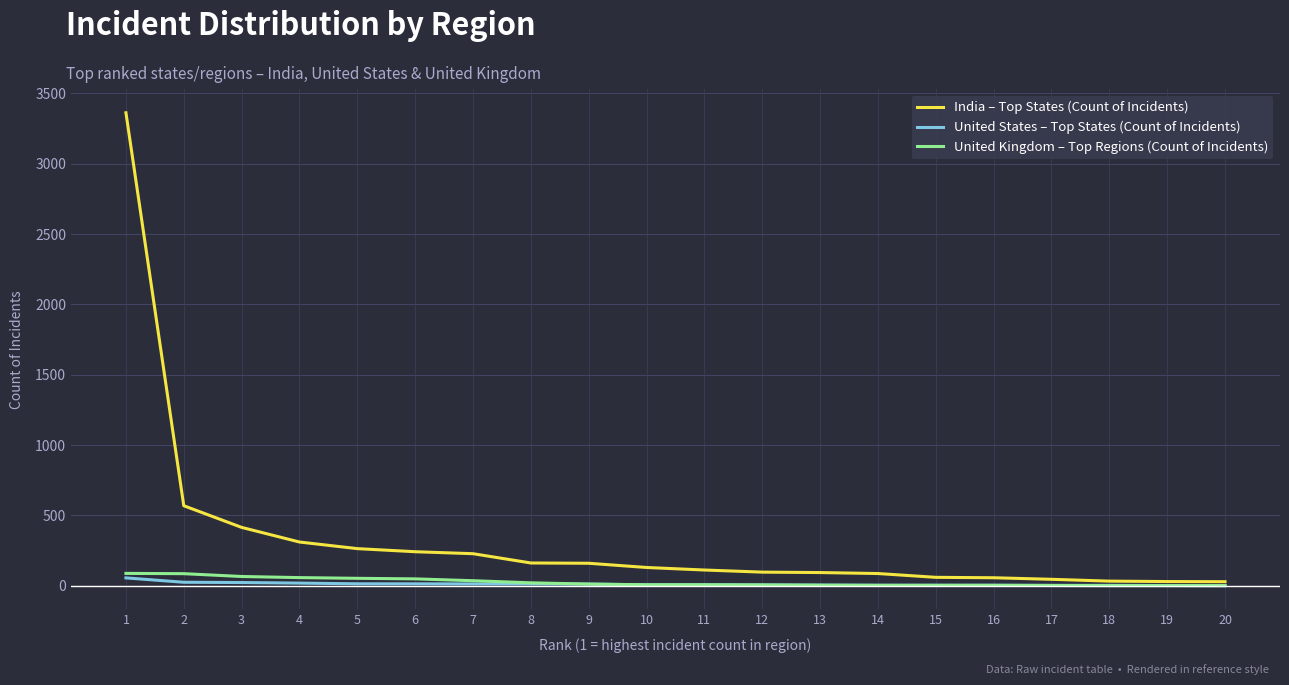

Which series has the largest range (max minus min)?

India – Top States (Count of Incidents)